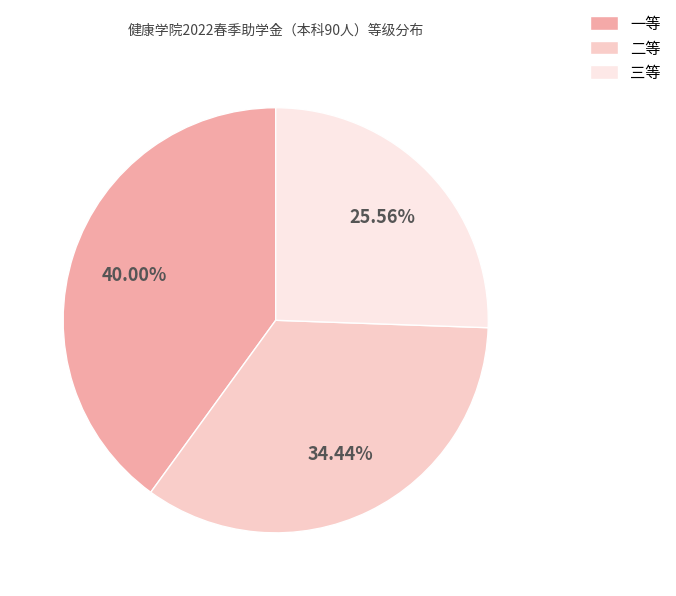

Which has a higher value, 一等 or 三等?

一等